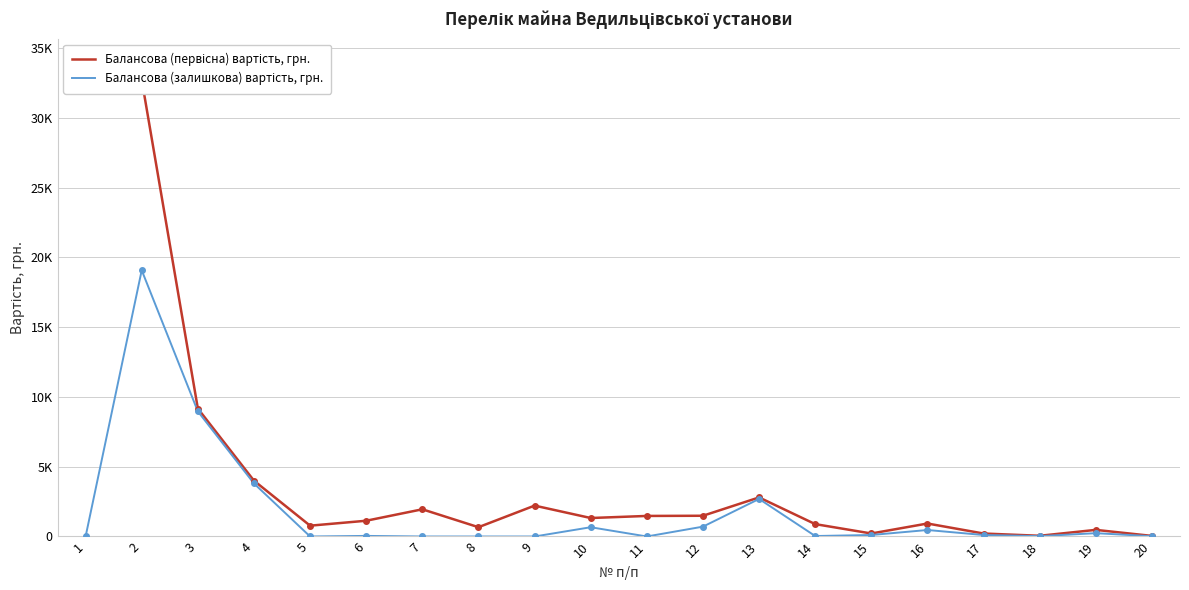

What is the difference between the highest and lowest values at 10?

660.3